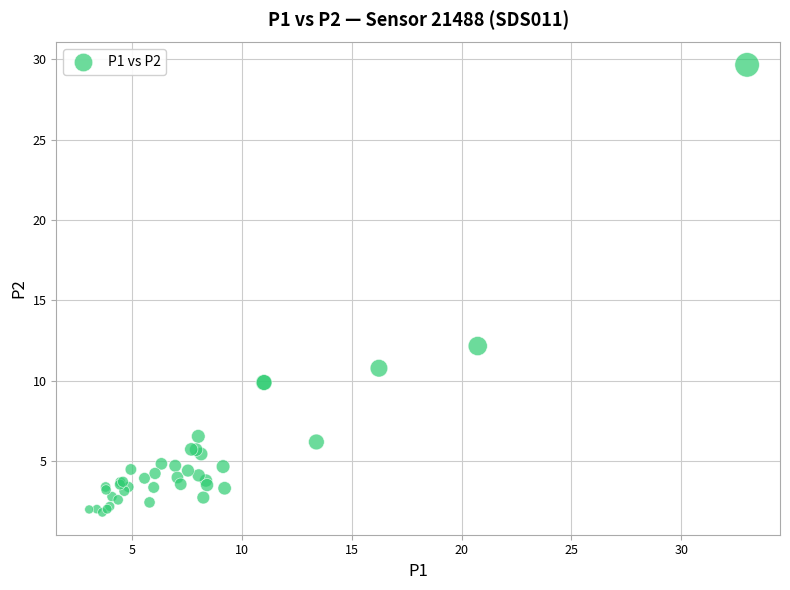

What Y value in the scatter plot is closest to 15?

12.2